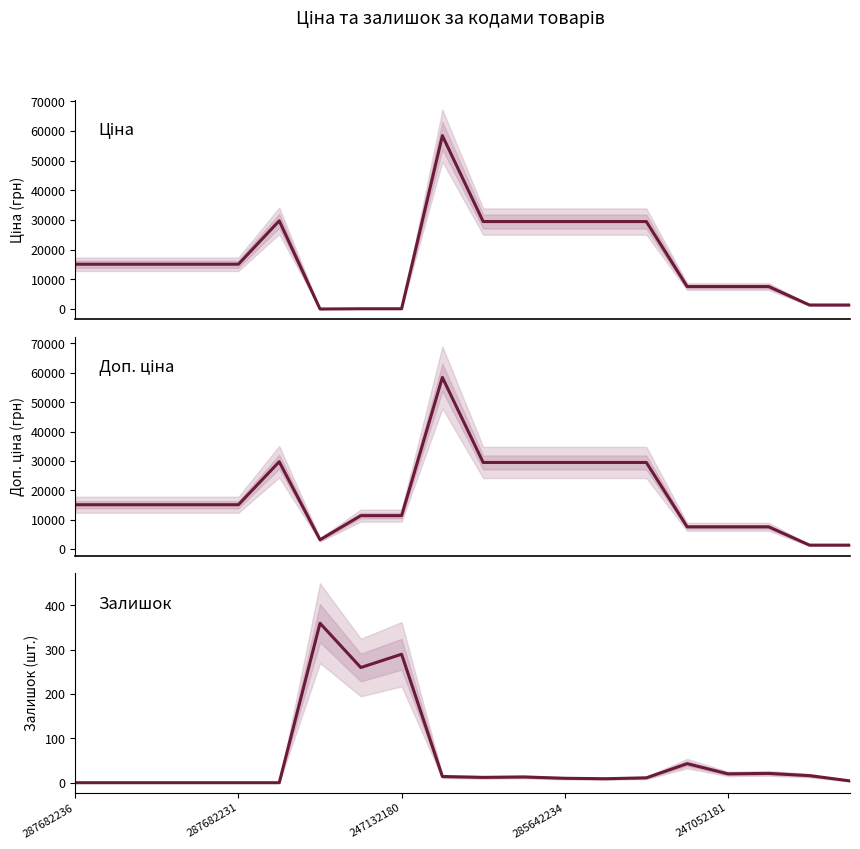

At which category does Залишок reach its first local valley?

7